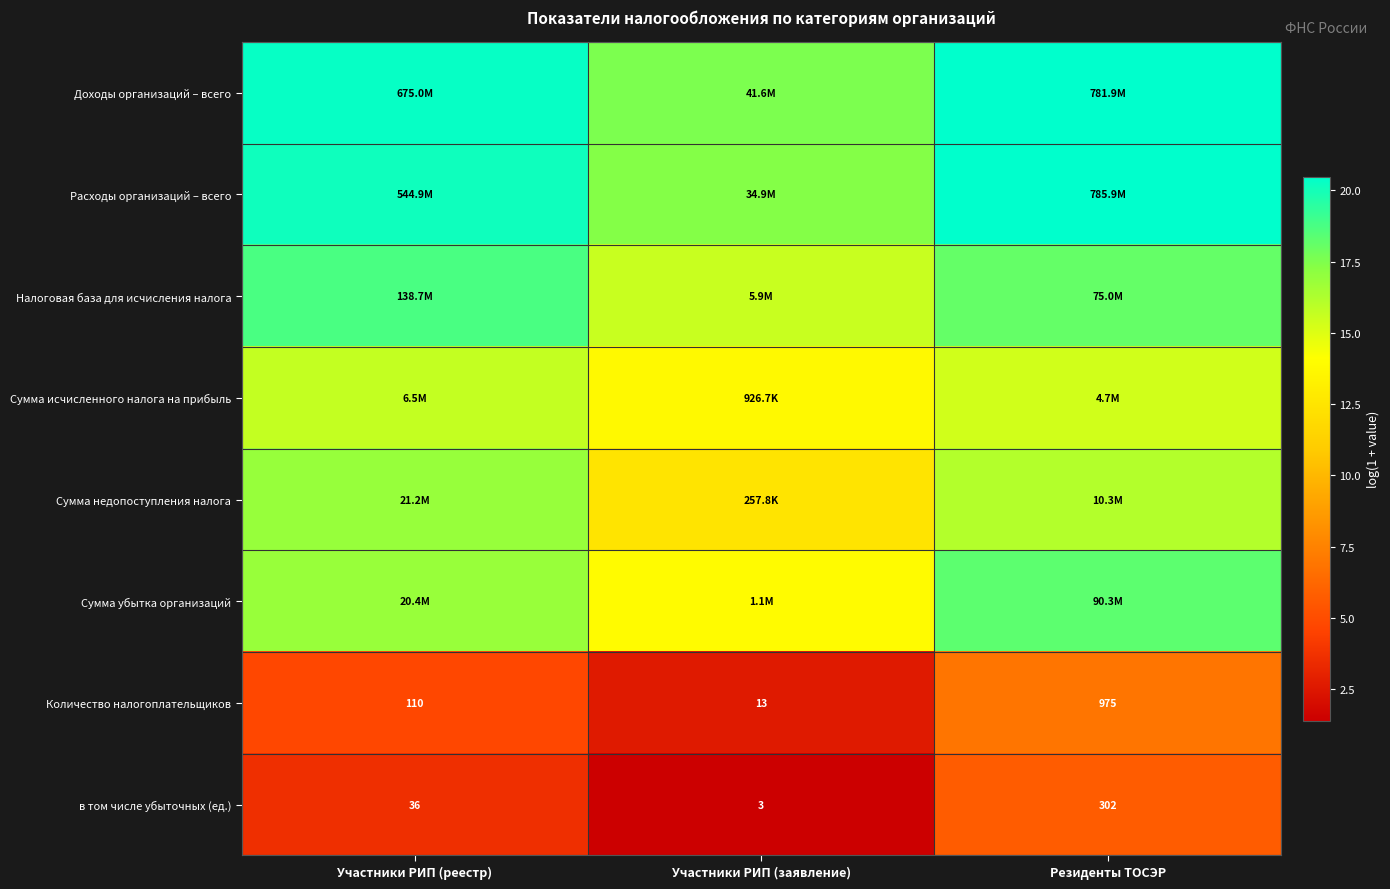

Between Участники РИП (заявление) and Резиденты ТОСЭР, which is larger?

Резиденты ТОСЭР